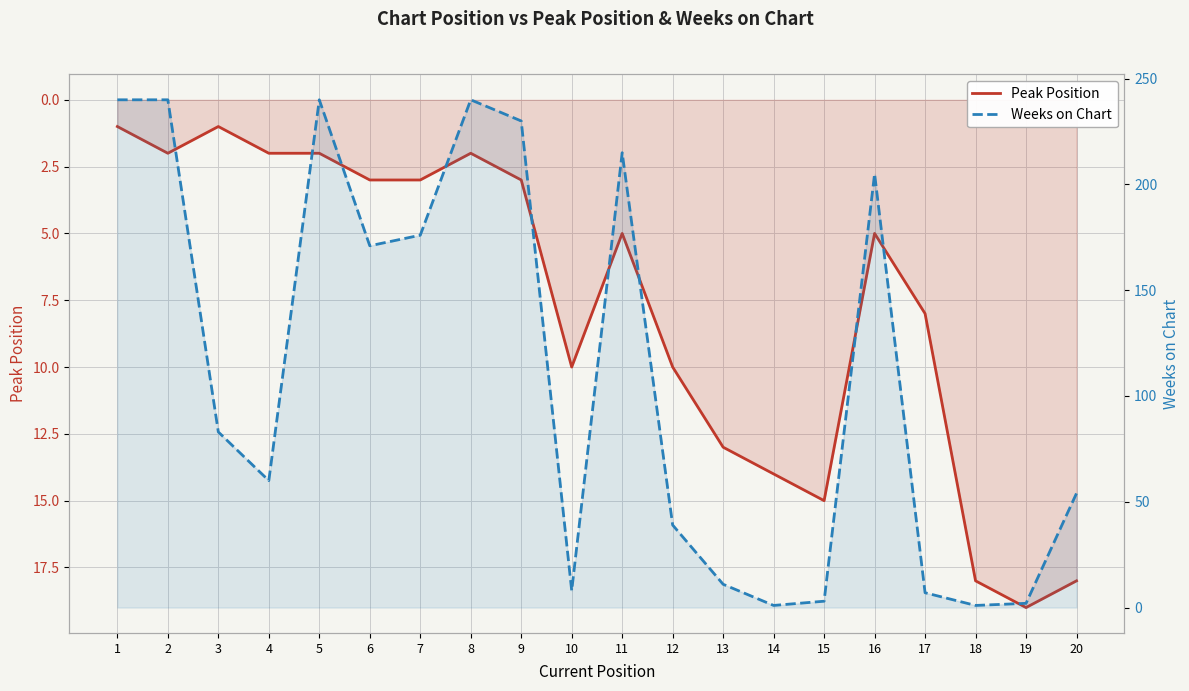

How many distinct data groups are displayed?

2